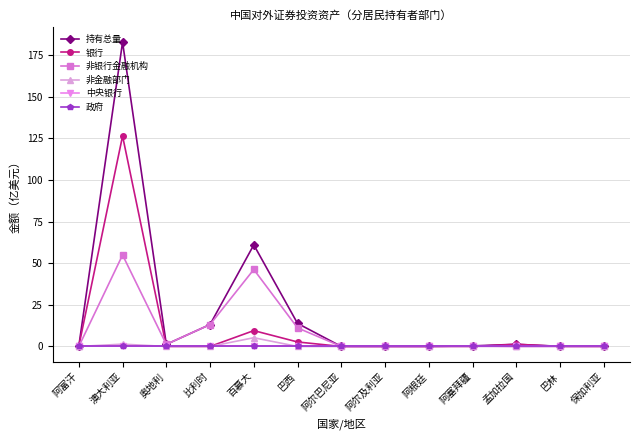

Is this an area chart (filled region under the line)?

No